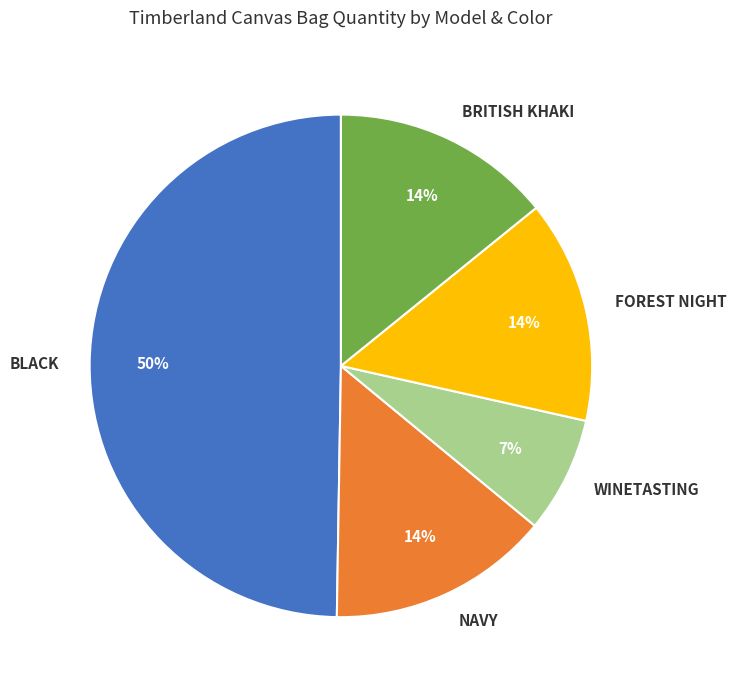

Approximately how many times larger is the value at NAVY compared to FOREST NIGHT?

1.0